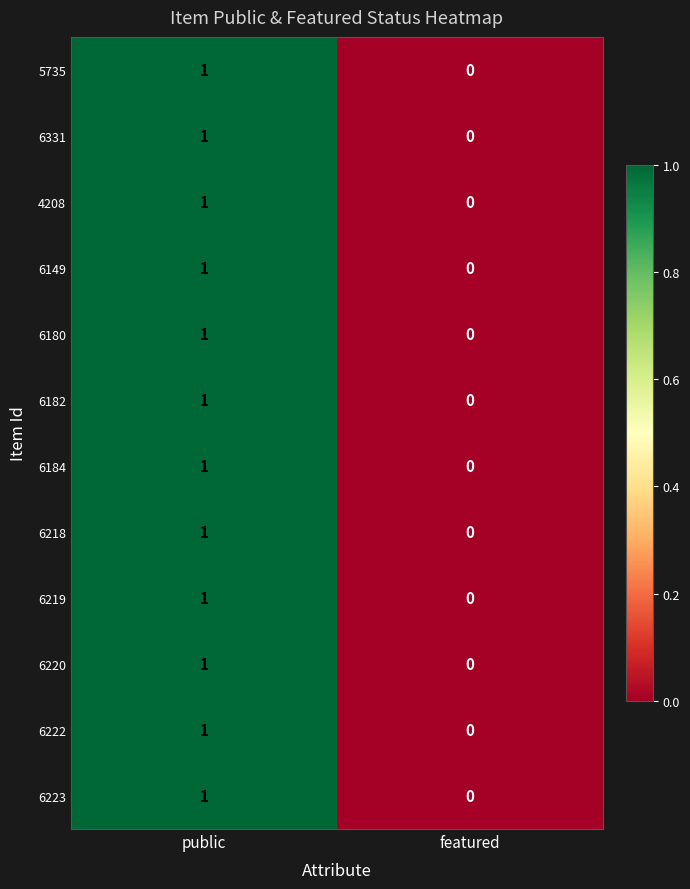

Reading right to left, extract all data points from this chart.

5735: featured=0	public=1
6331: featured=0	public=1
4208: featured=0	public=1
6149: featured=0	public=1
6180: featured=0	public=1
6182: featured=0	public=1
6184: featured=0	public=1
6218: featured=0	public=1
6219: featured=0	public=1
6220: featured=0	public=1
6222: featured=0	public=1
6223: featured=0	public=1